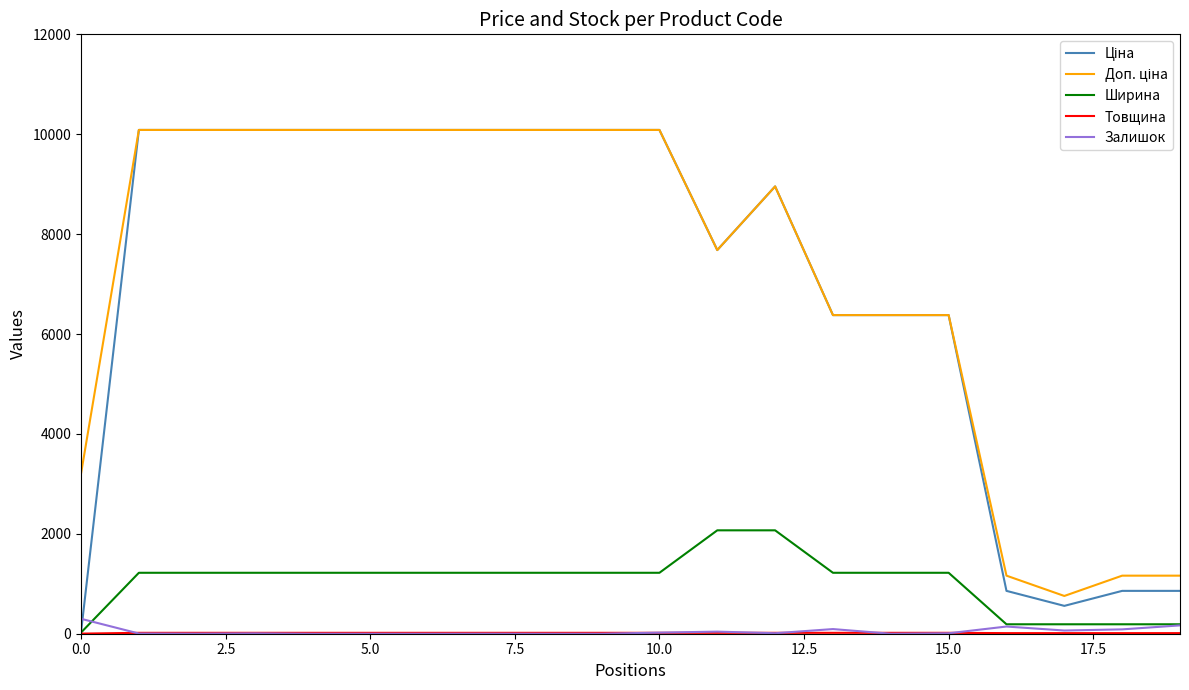

Reading left to right, extract all data points from this chart.

Ціна: 32.0	10085.8	10085.8	10085.8	10085.8	10085.8	10085.8	10085.8	10085.8	10085.8	10085.8	7680.9	8955.1	6378.9	6378.9	6378.9	857.9	557.6	857.9	857.9
Доп. ціна: 3205.0	10085.8	10085.8	10085.8	10085.8	10085.8	10085.8	10085.8	10085.8	10085.8	10085.8	7680.9	8955.1	6378.9	6378.9	6378.9	1162.5	756.0	1162.5	1162.5
Ширина: 23.0	1220.0	1220.0	1220.0	1220.0	1220.0	1220.0	1220.0	1220.0	1220.0	1220.0	2070.0	2070.0	1220.0	1220.0	1220.0	189.0	189.0	189.0	189.0
Товщина: 2.0	18.0	18.0	18.0	18.0	18.0	18.0	18.0	18.0	18.0	18.0	18.0	18.0	18.0	18.0	18.0	12.0	12.0	12.0	12.0
Залишок: 299.0	4.0	2.0	7.0	0.0	0.0	0.0	1.0	0.0	0.0	22.0	42.0	10.0	93.0	0.0	9.0	144.0	64.0	87.0	167.0